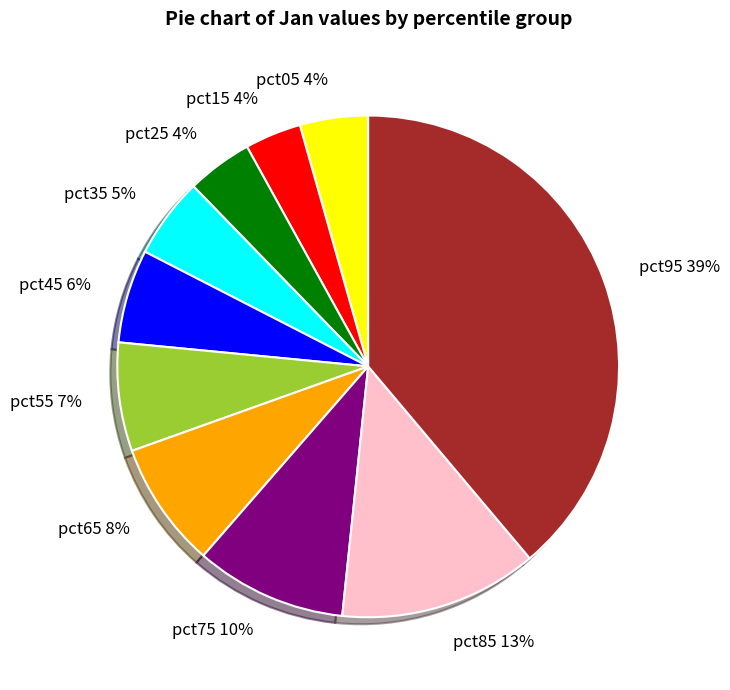

To the nearest percent, what is the average slice percentage?

10%